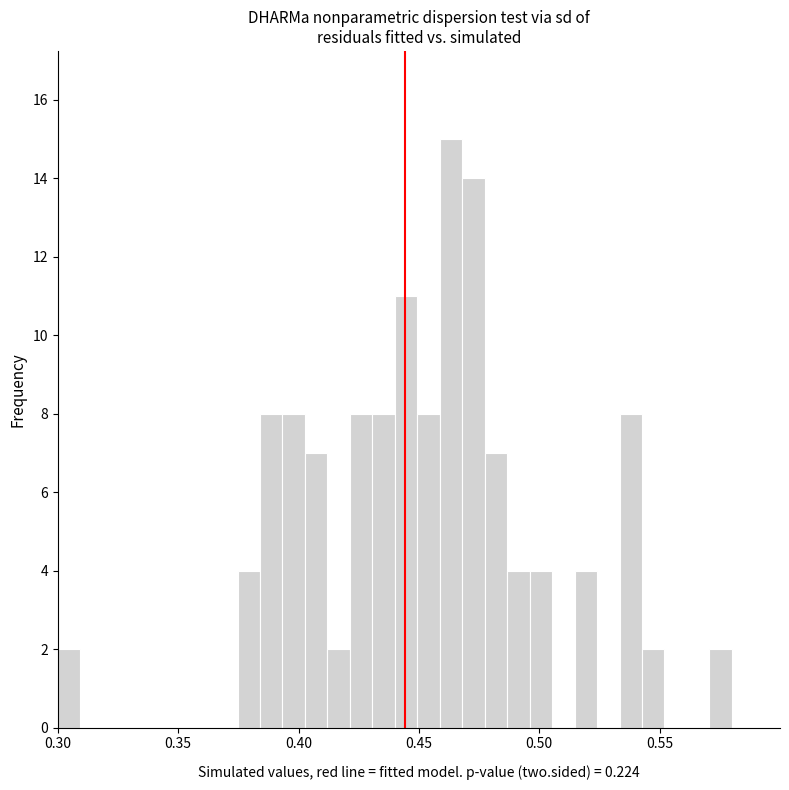

Around what value on the x-axis is the tallest bar? Give the approximate position of its centre, as read against the axis.

0.465